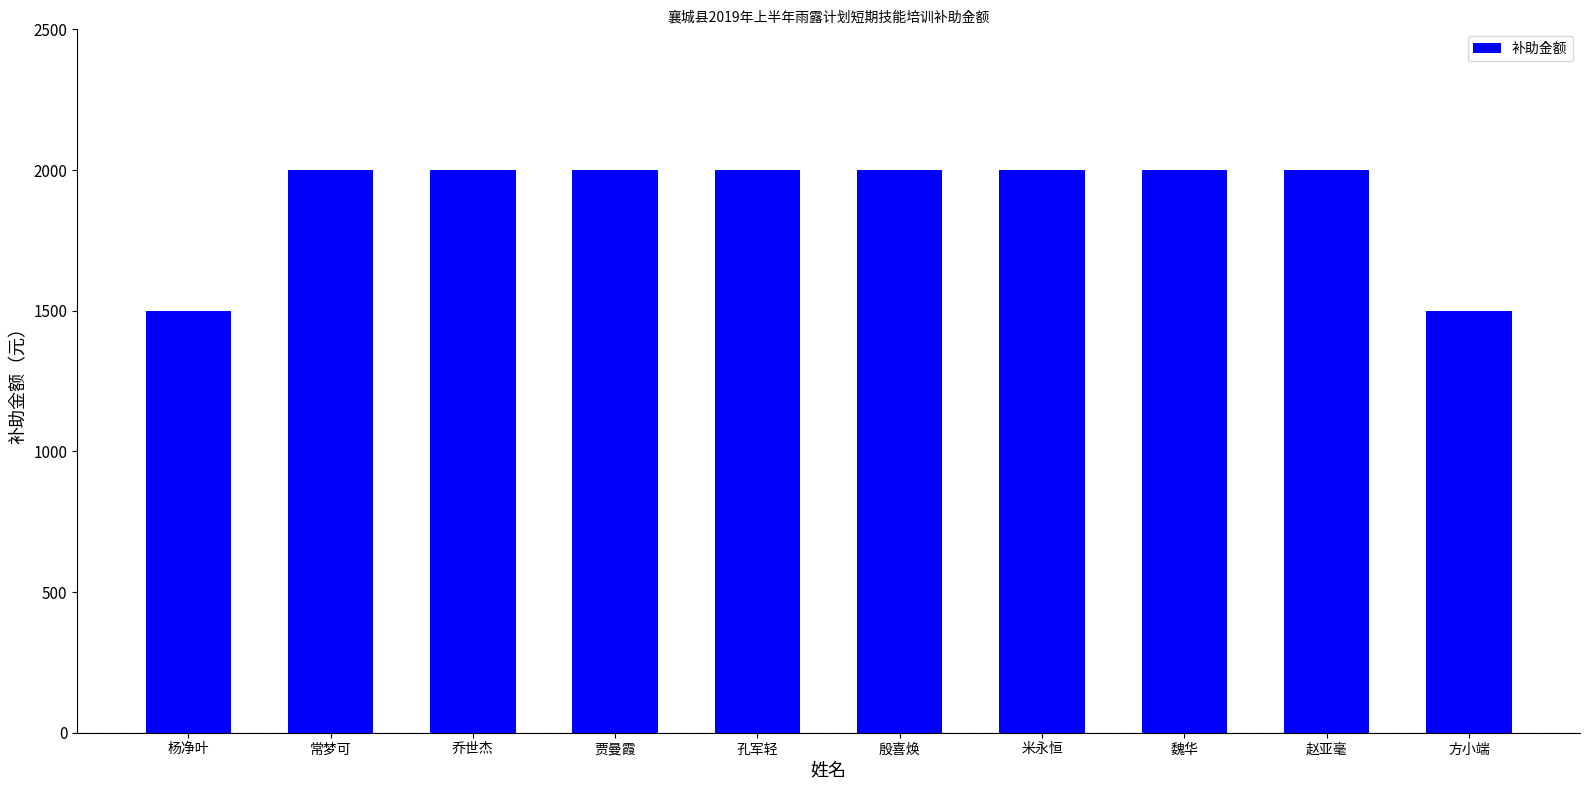

What is the label of the 2nd bar from the right?

赵亚毫